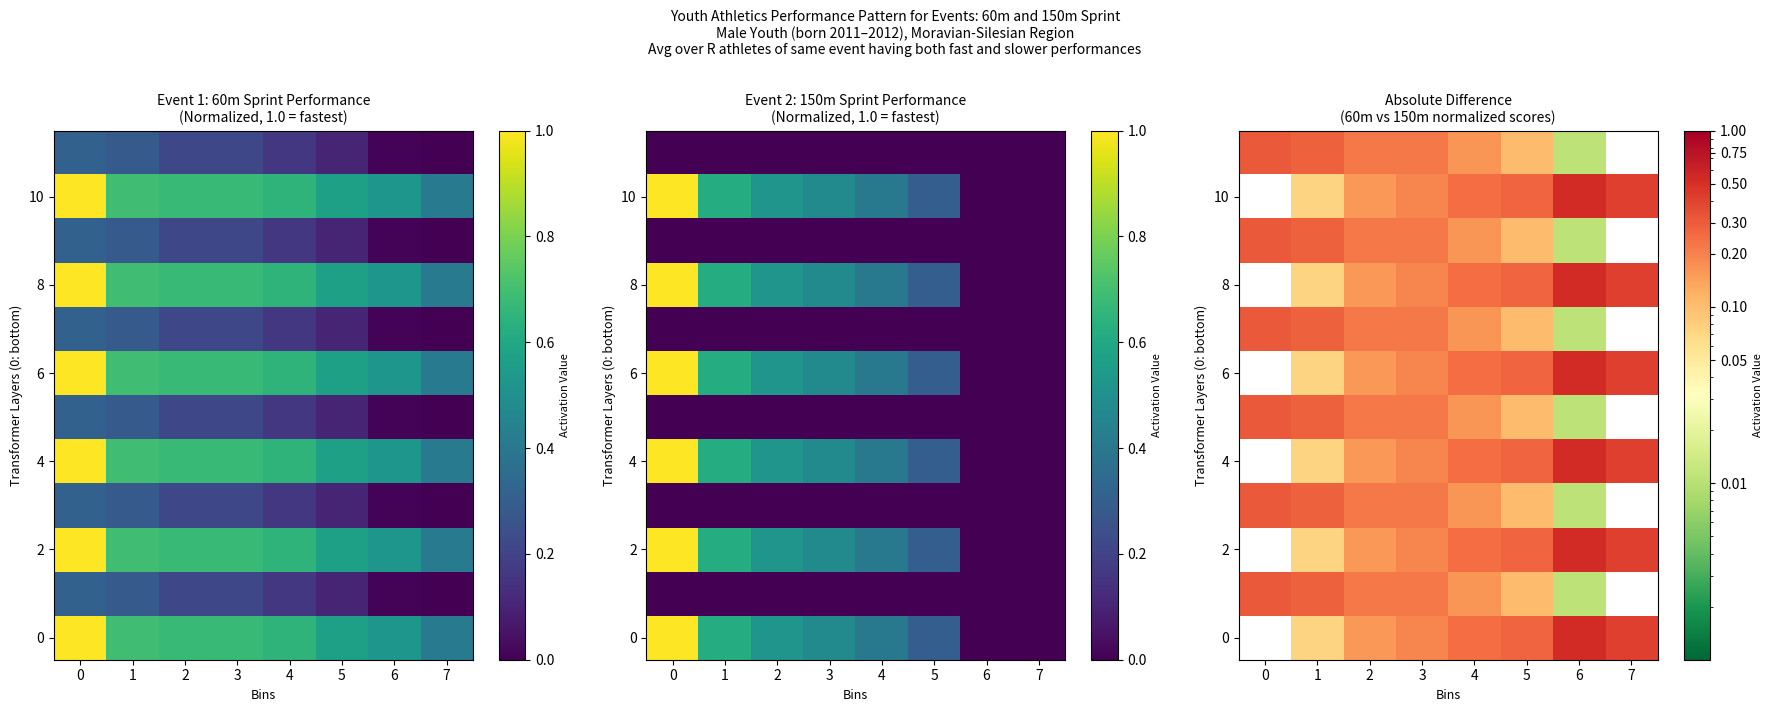

How many distinct data groups are displayed?

12